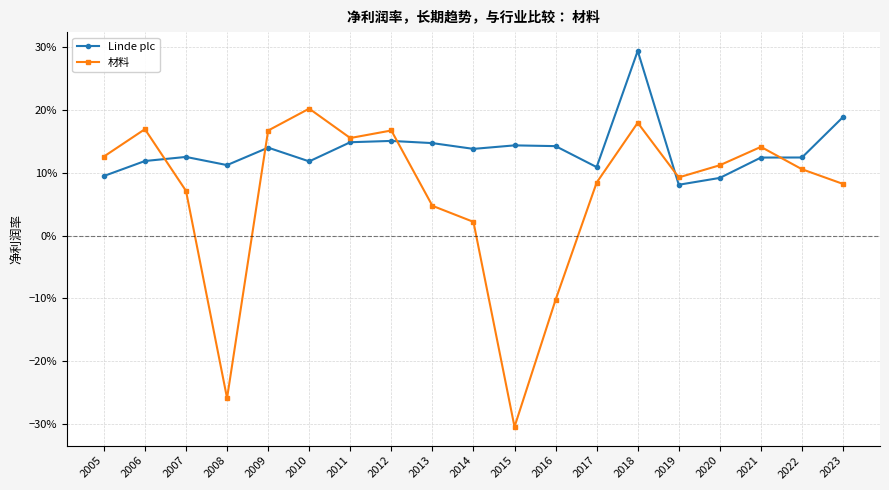

What is the total value across all series at 2022?

0.2